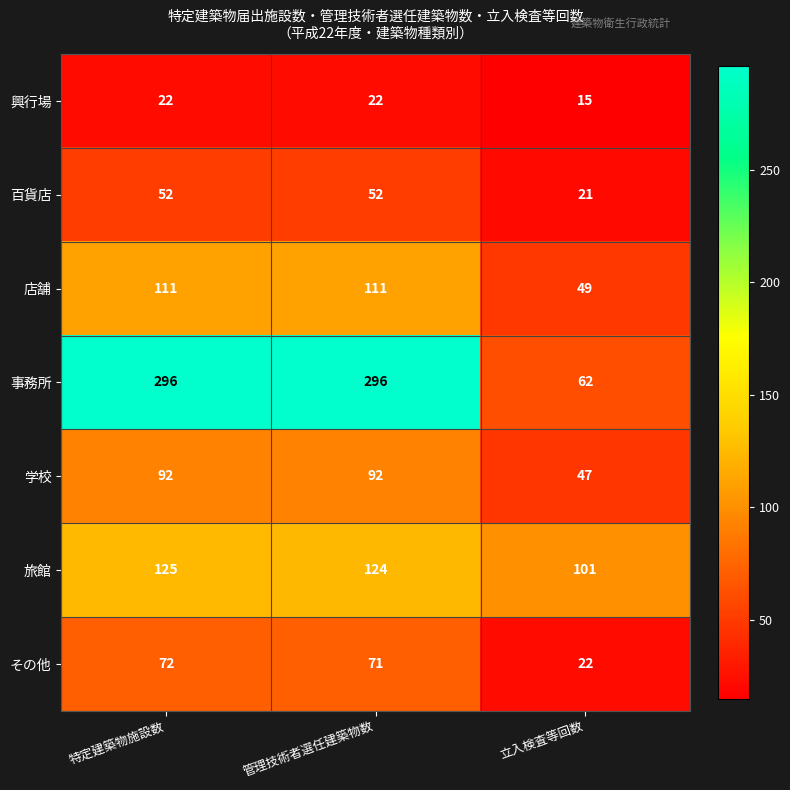

The 学校 series shows 76 at 立入検査等回数. True or false?

False